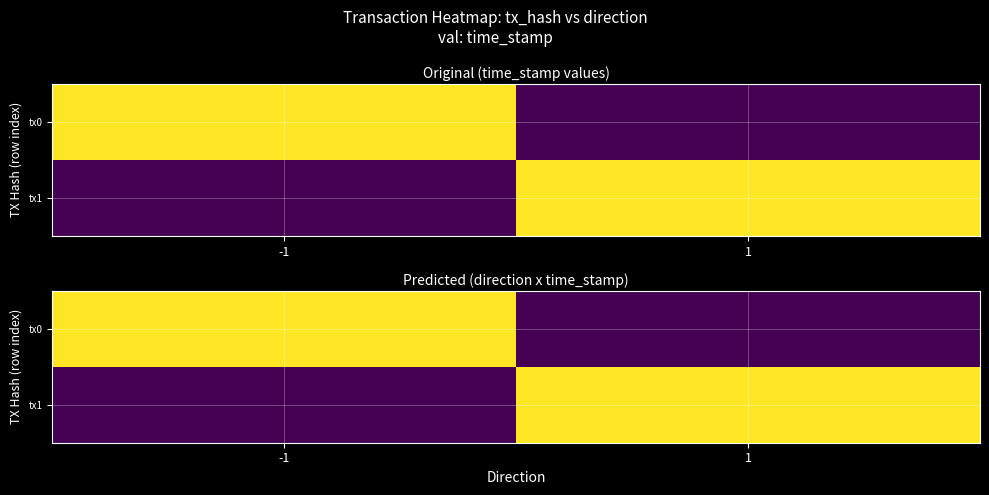

At which category is the sum across all series the highest?

-1